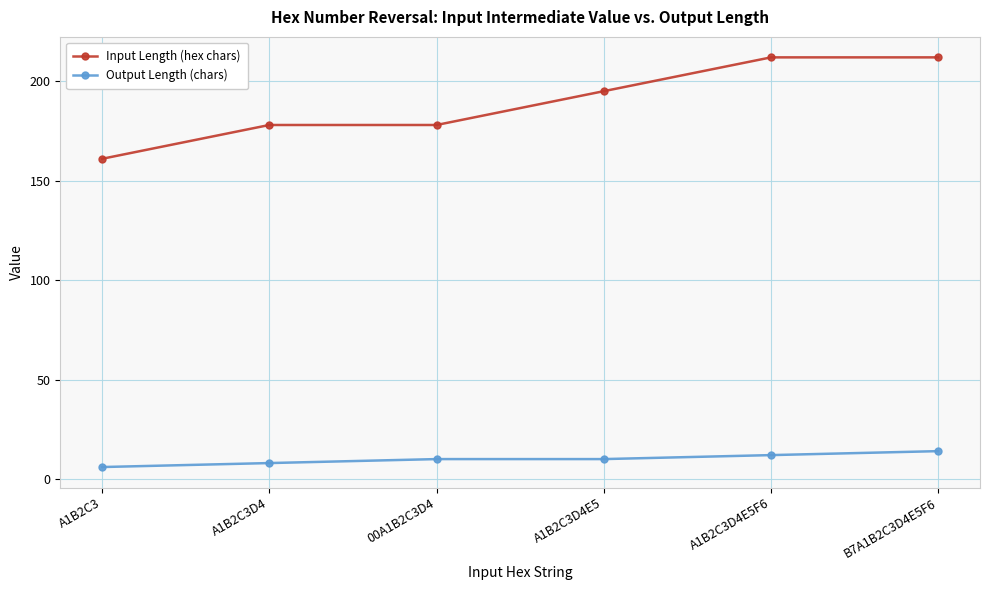

True or false: Input Length (hex chars) and Output Length (chars) cross at least once.

False